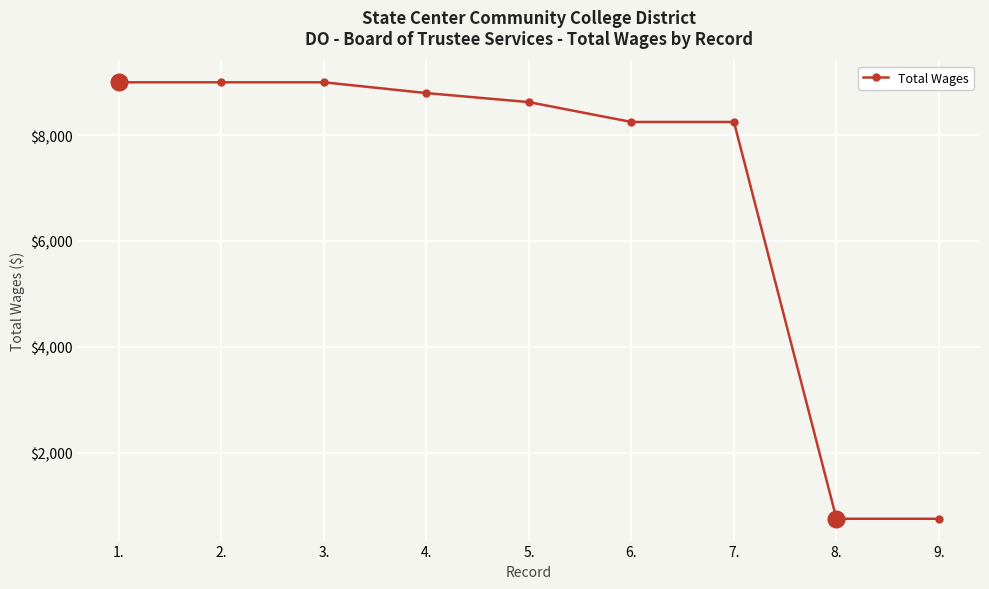

Is it true that the value at 3. is 9000?

True